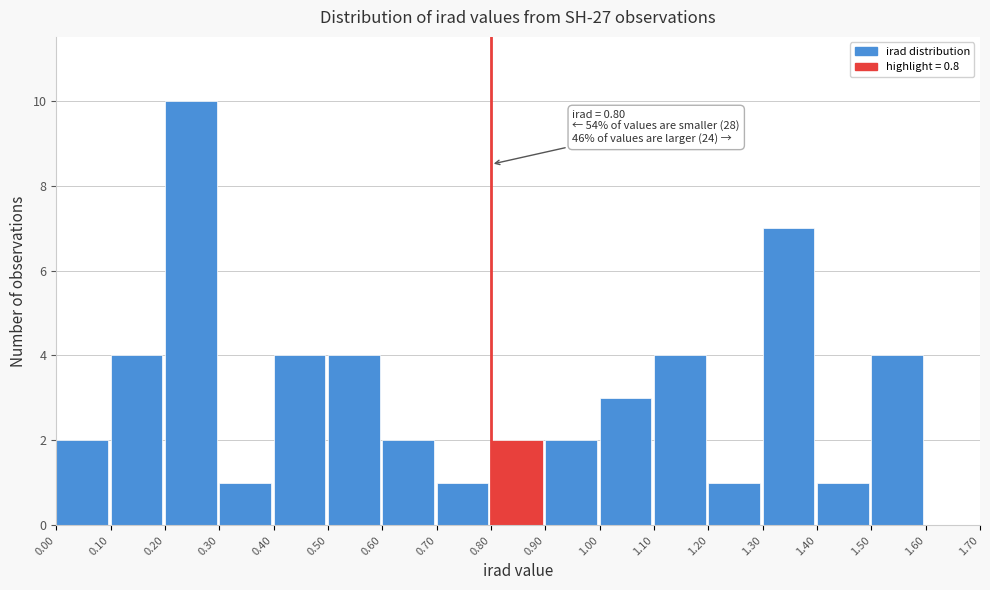

Over which range of the x-axis is the bar tallest?

0.20 to 0.30